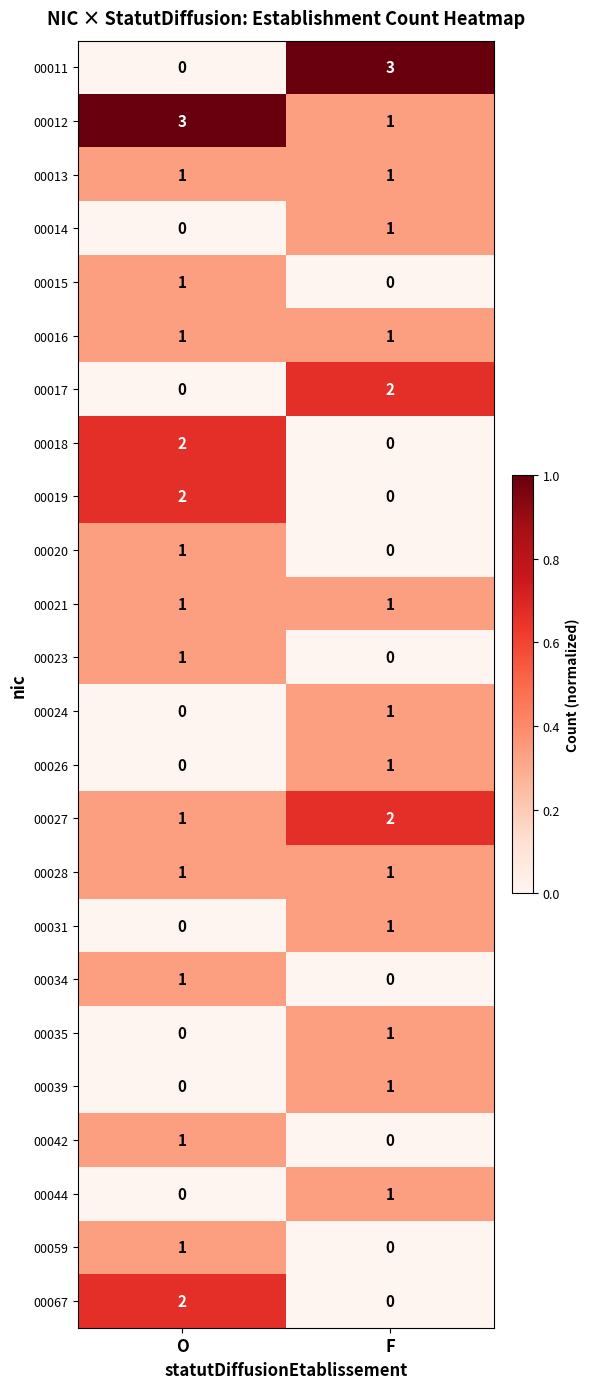

Which series has the largest total across all categories?

00012